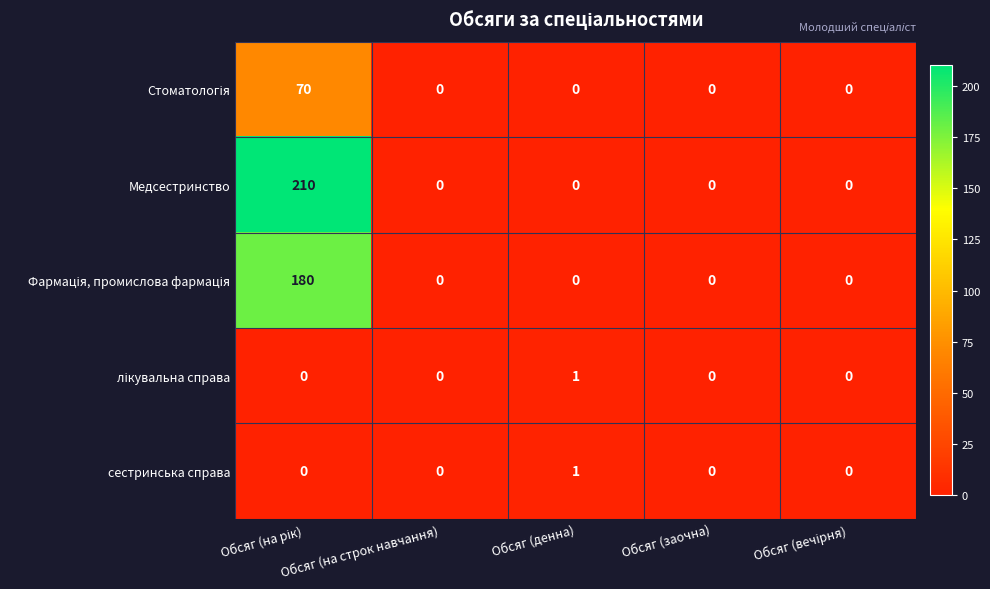

Which series has the largest total across all categories?

Медсестринство